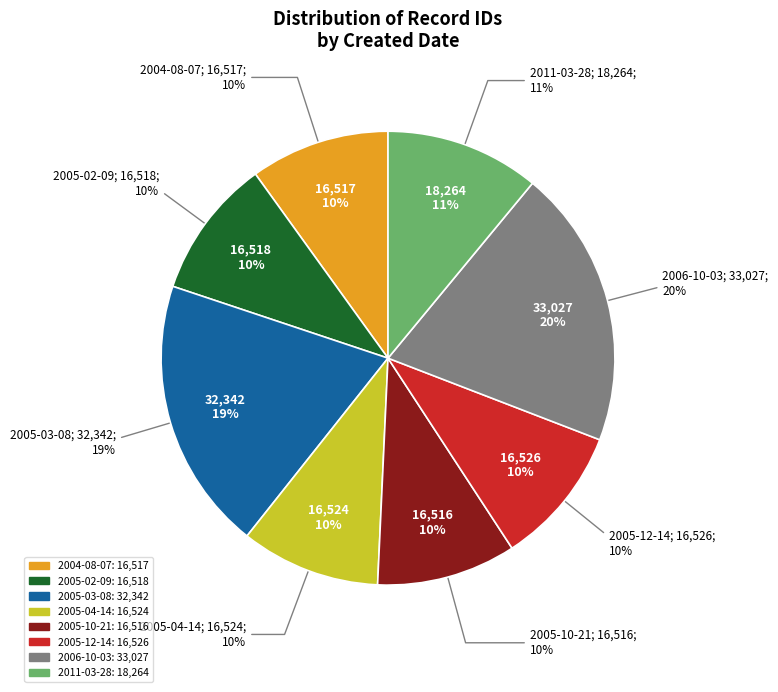

To the nearest percent, what portion does 2011-03-28 represent?

11%